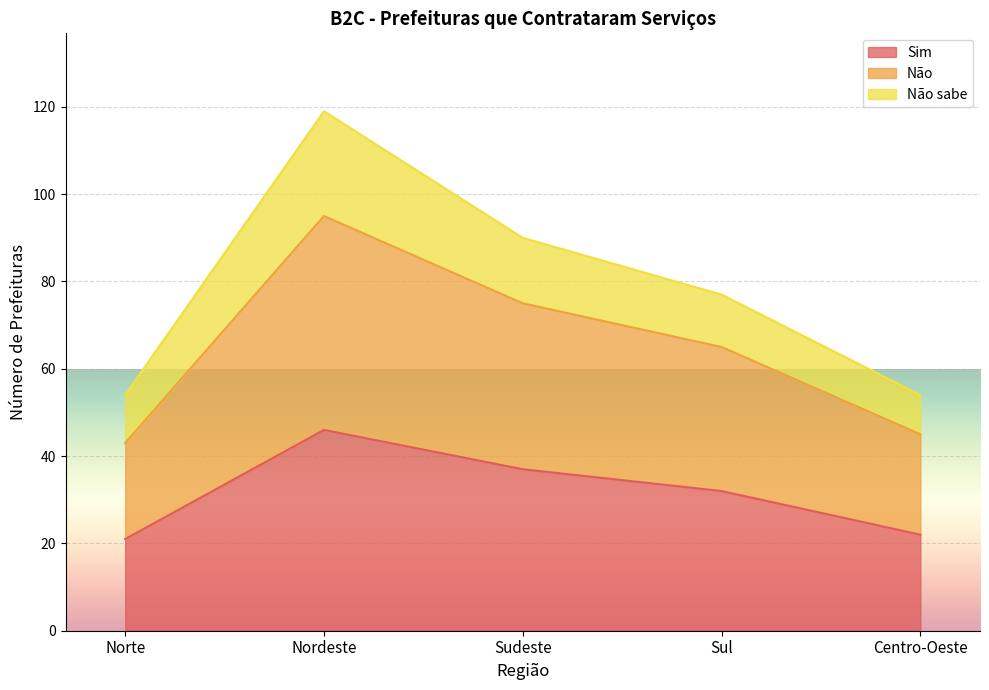

Where does the Sim series first go above 32?

Nordeste